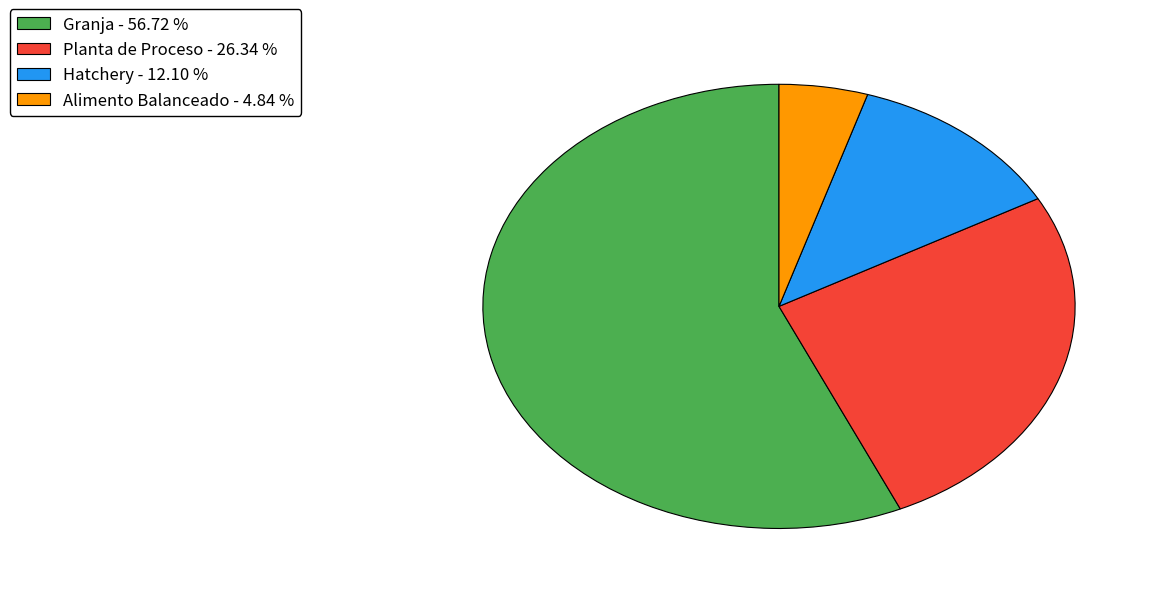

Which slice represents more than half of the pie?

Granja